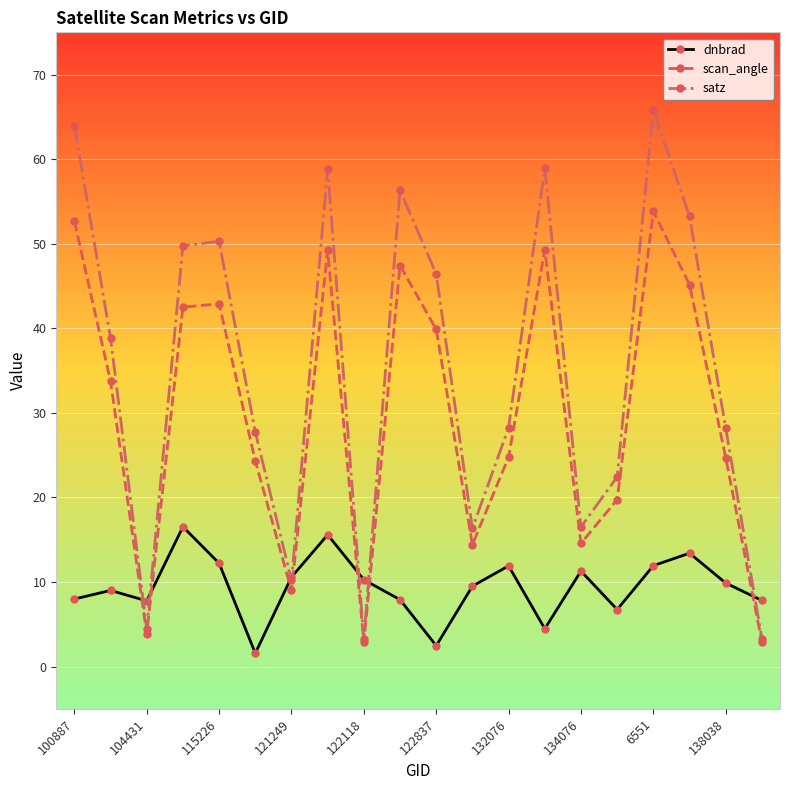

True or false: satz has more than 2 points higher than both neighbors.

True